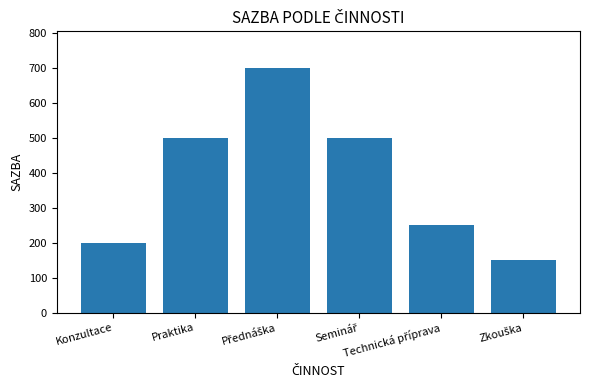

What position from the left is Praktika?

2